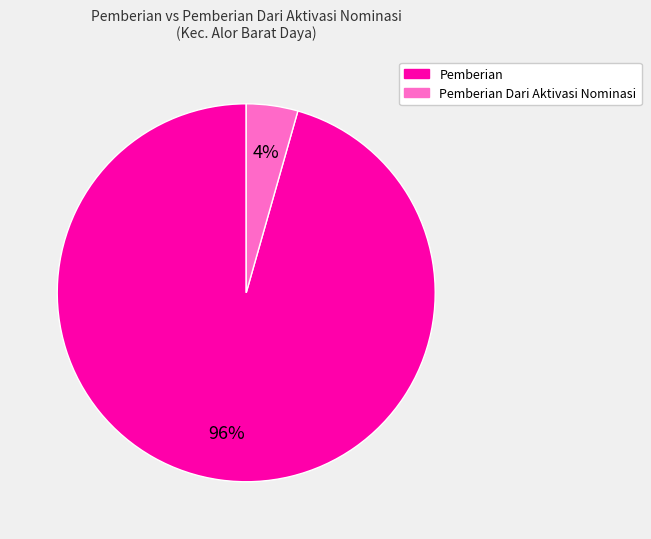

To the nearest percent, what is the average slice percentage?

50%